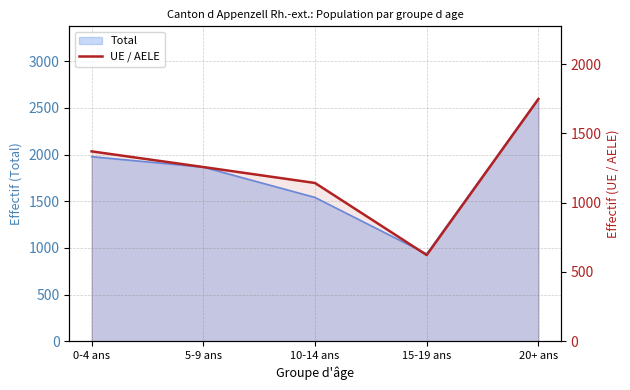

What position from the right is 0-4 ans?

5